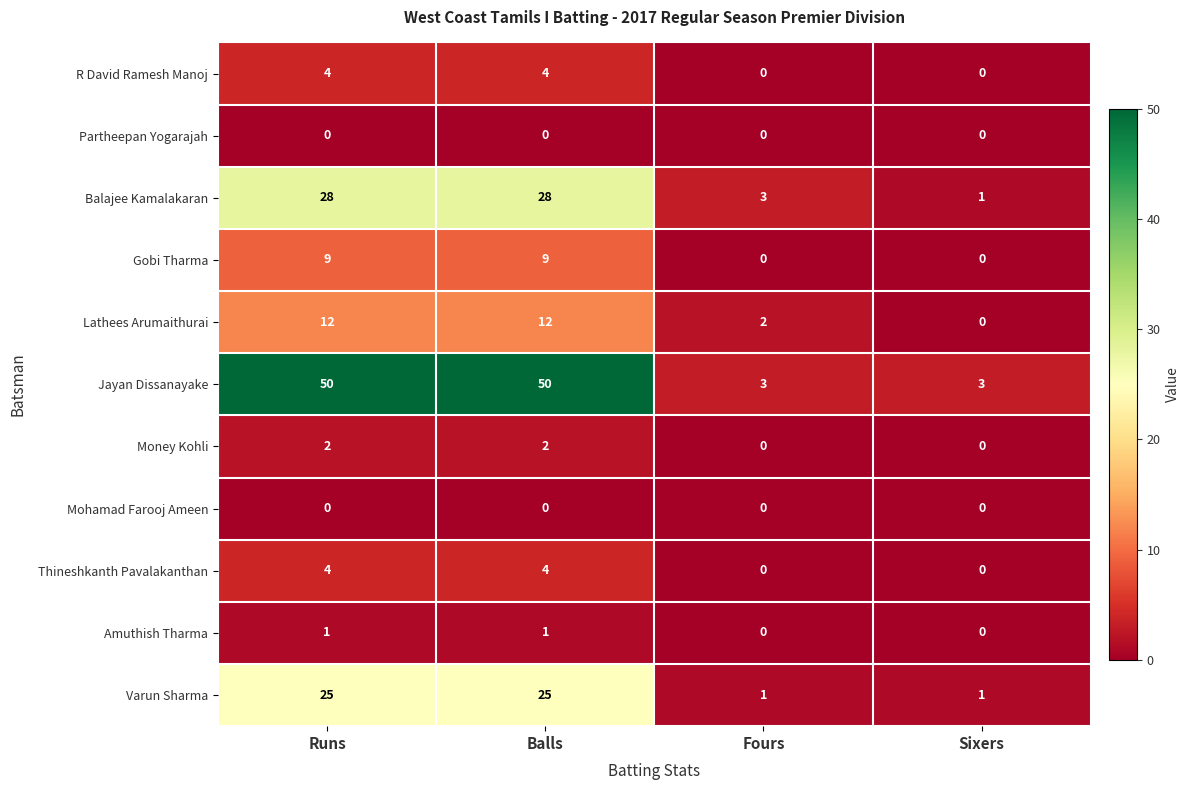

How many Gobi Tharma values are between 0 and 9?

4